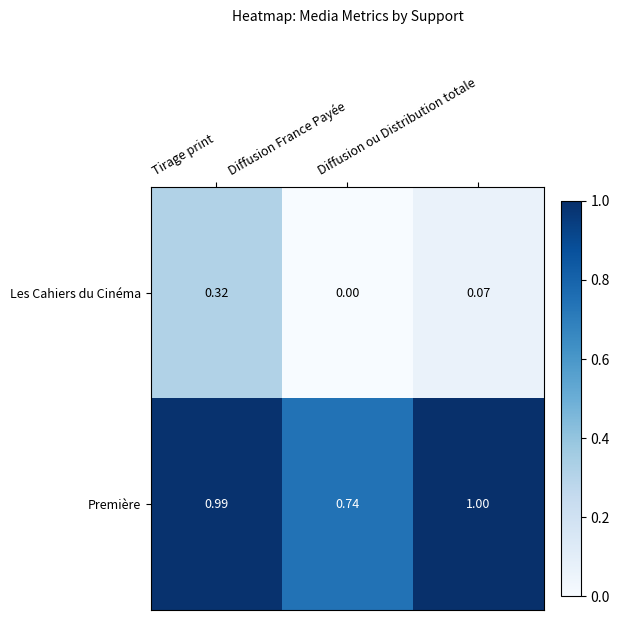

Which category has the highest value across all series?

Diffusion ou Distribution totale